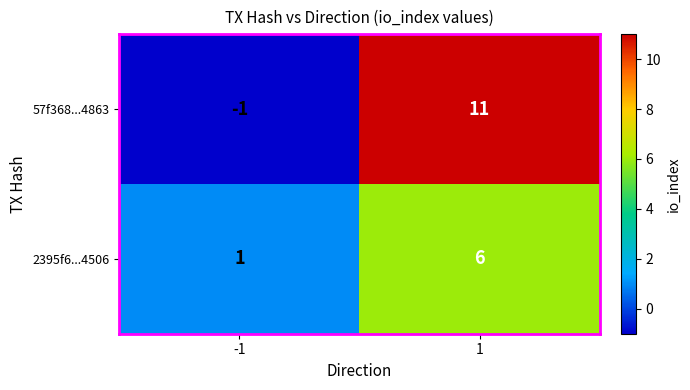

At -1, list the series in order from smallest to largest.

57f368...4863, 2395f6...4506